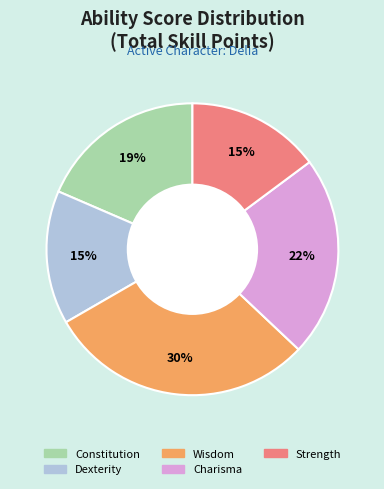

To the nearest percent, what is the difference between the largest and smallest slice percentages?

15%